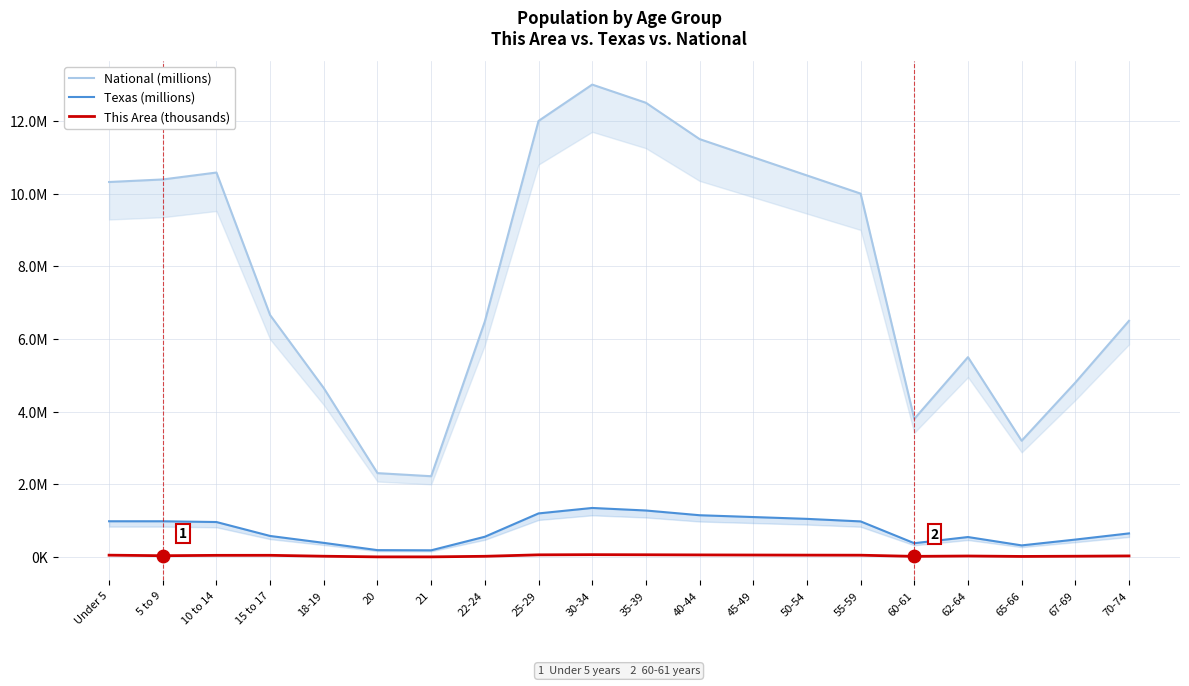

Which series reaches the maximum Y coordinate?

National (millions)